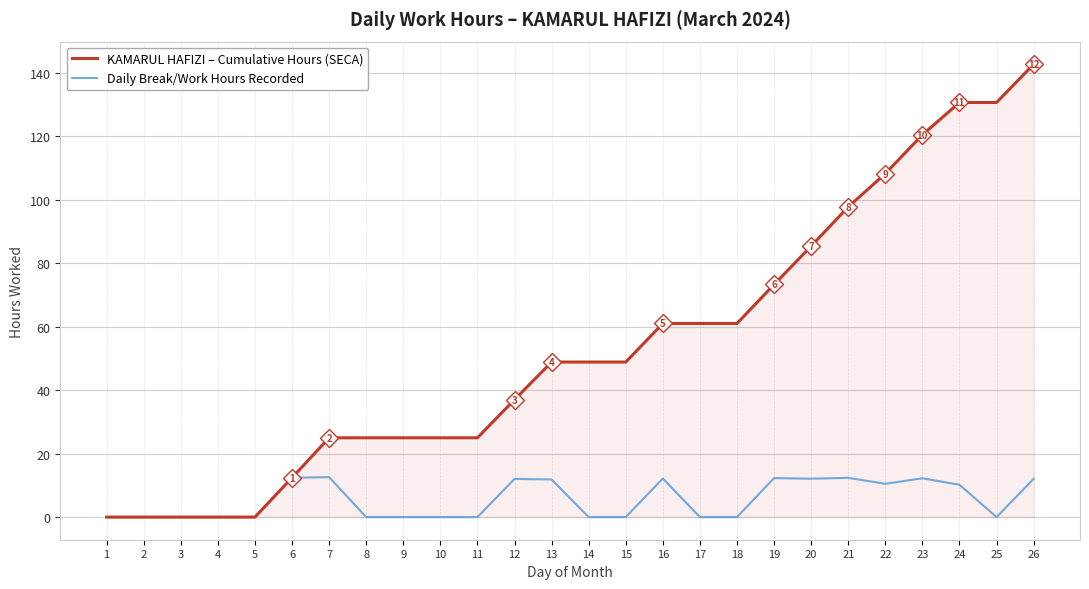

Where does the KAMARUL HAFIZI – Cumulative Hours (SECA) series first go above 48?

13